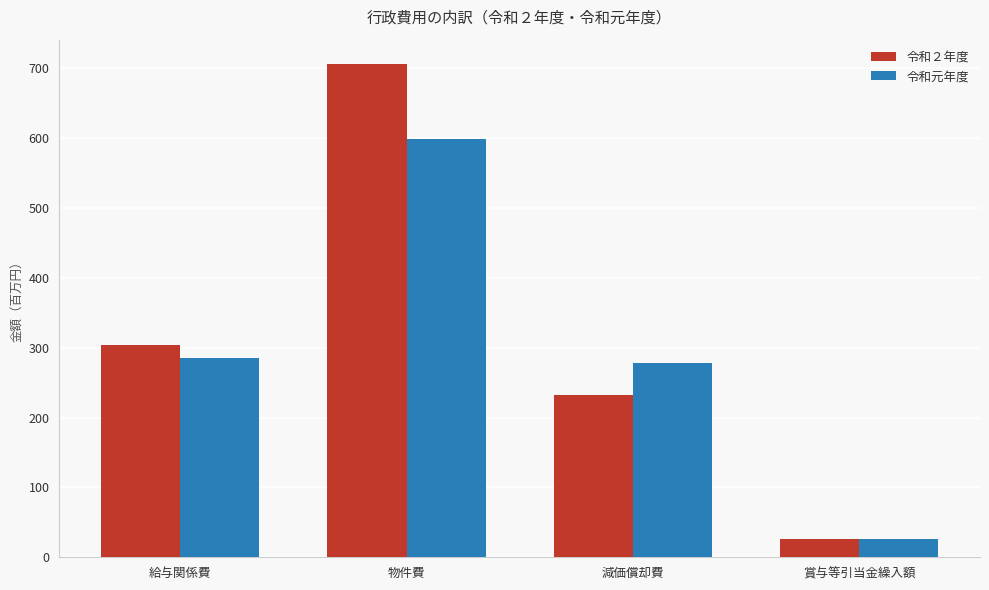

Reading right to left, transcribe all the data shown in this chart.

令和２年度: 賞与等引当金繰入額=26.4	減価償却費=232.5	物件費=705.9	給与関係費=303.6
令和元年度: 賞与等引当金繰入額=25.9	減価償却費=277.7	物件費=599.0	給与関係費=285.7